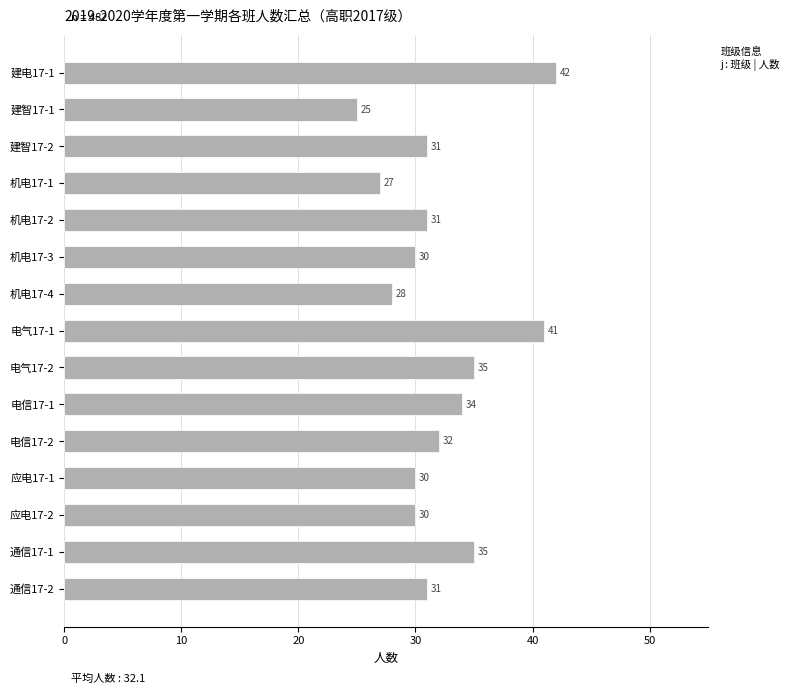

What is the change in value from 建智17-1 to 电气17-2?

+10